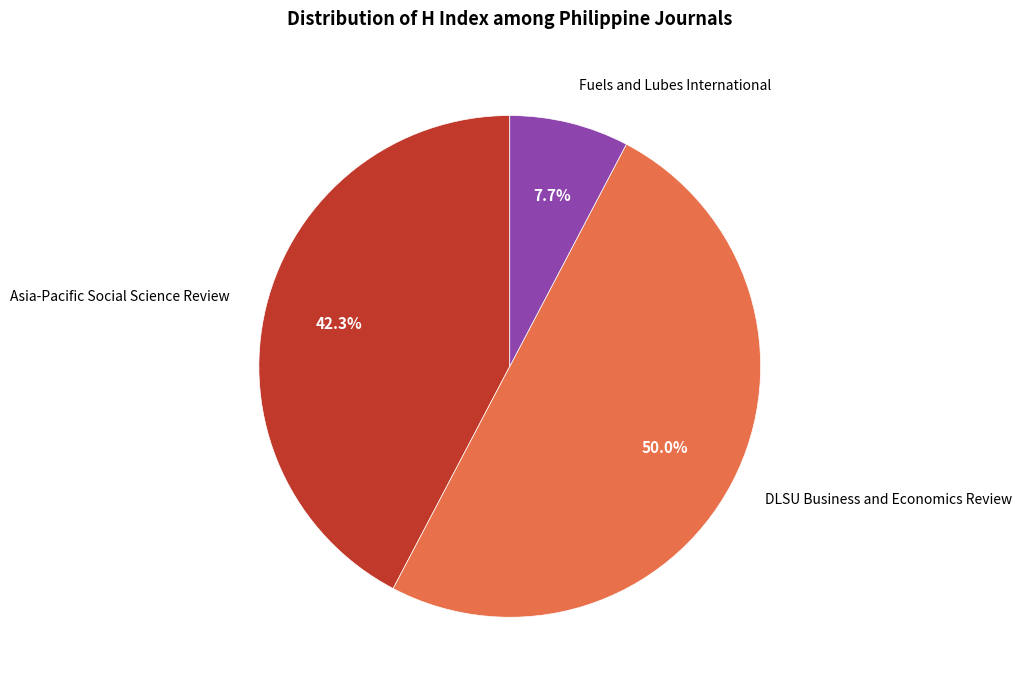

What is the ratio of the value at Fuels and Lubes International to the value at DLSU Business and Economics Review?

0.2